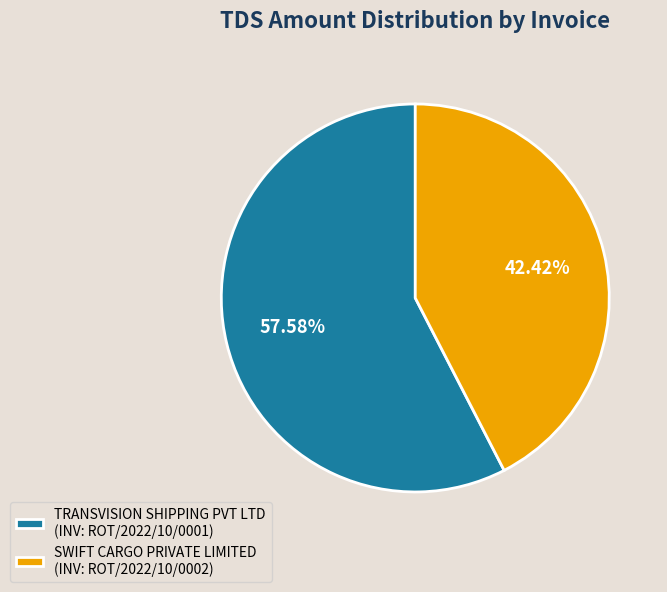

Does any single category account for the majority?

Yes